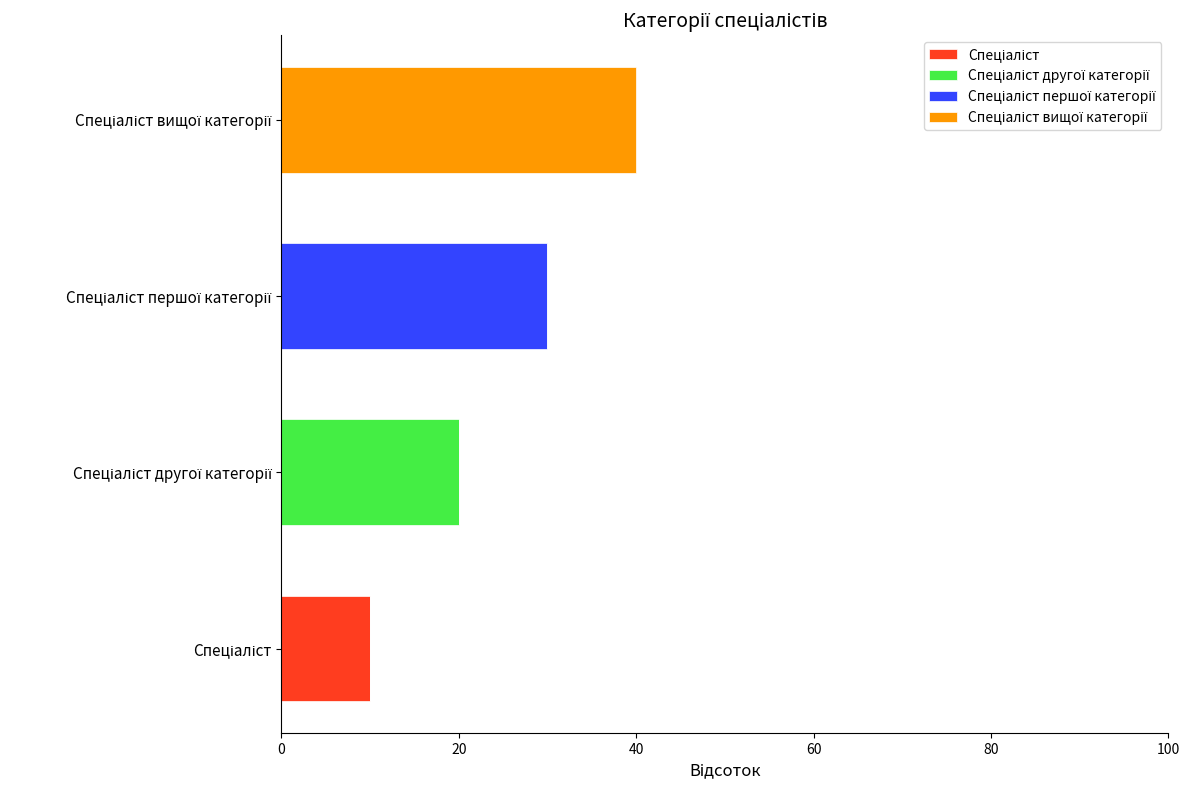

Which series has the widest spread of values?

Спеціаліст вищої категорії